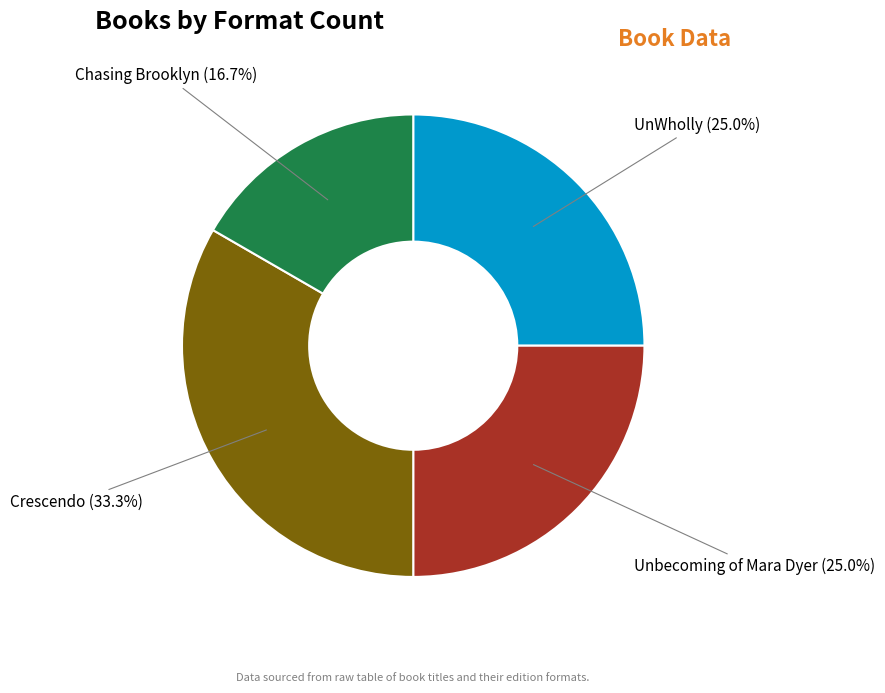

Is there any slice that represents more than half of the pie?

No